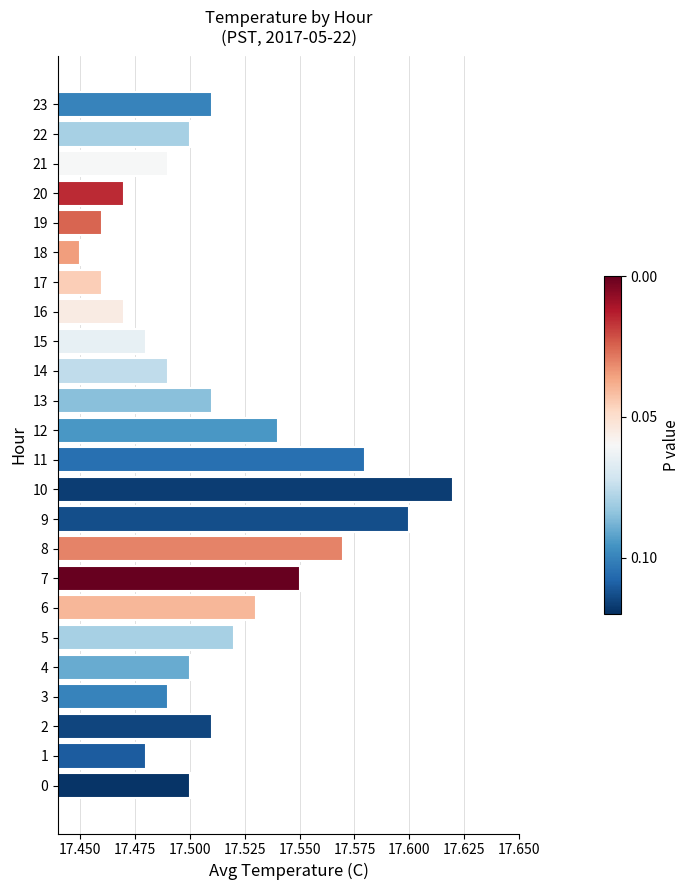

What is the sum of all values?

420.3